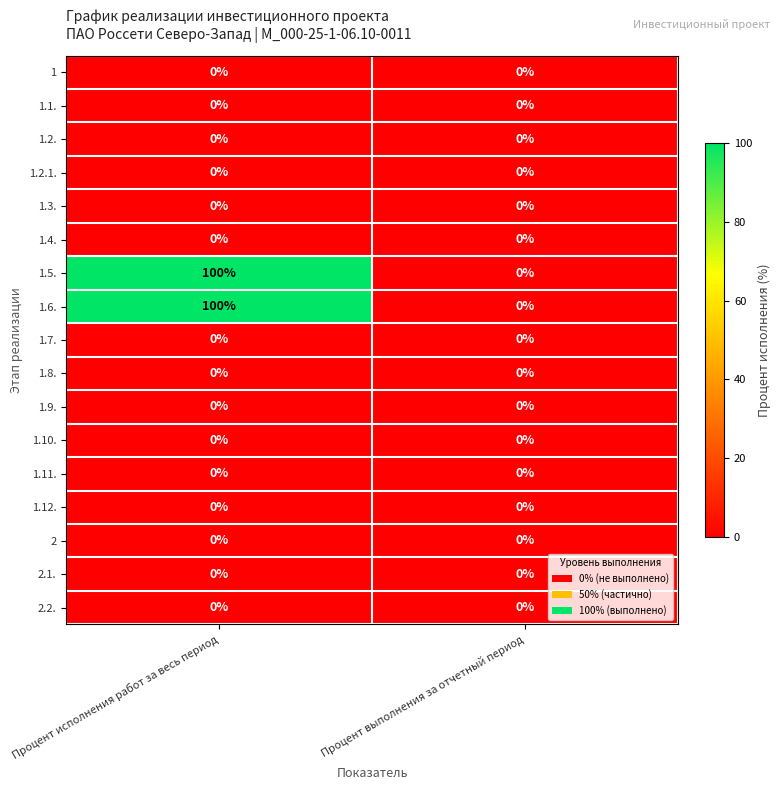

What is the difference between the highest and lowest values at Процент исполнения работ за весь период?

100